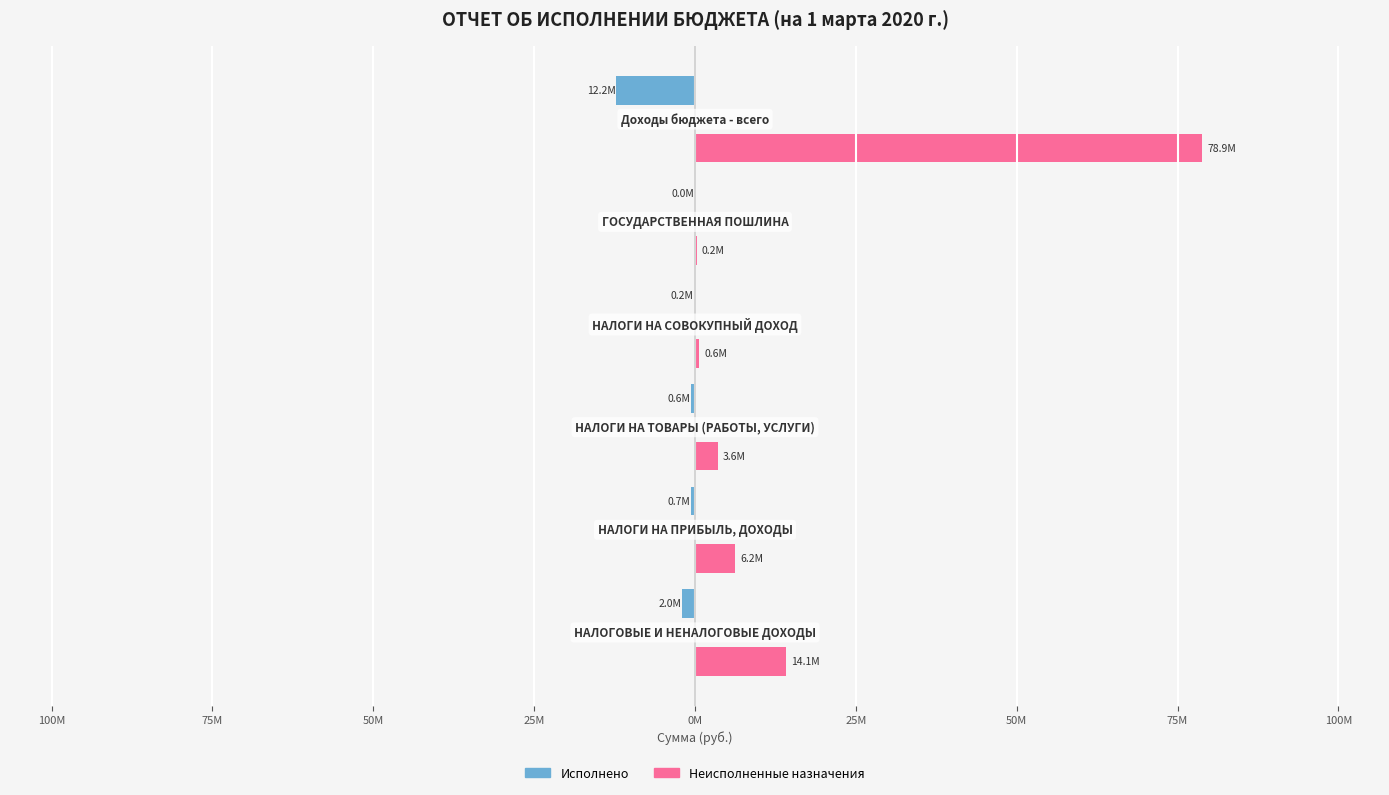

What is the minimum value for Неисполненные назначения?

234340.6